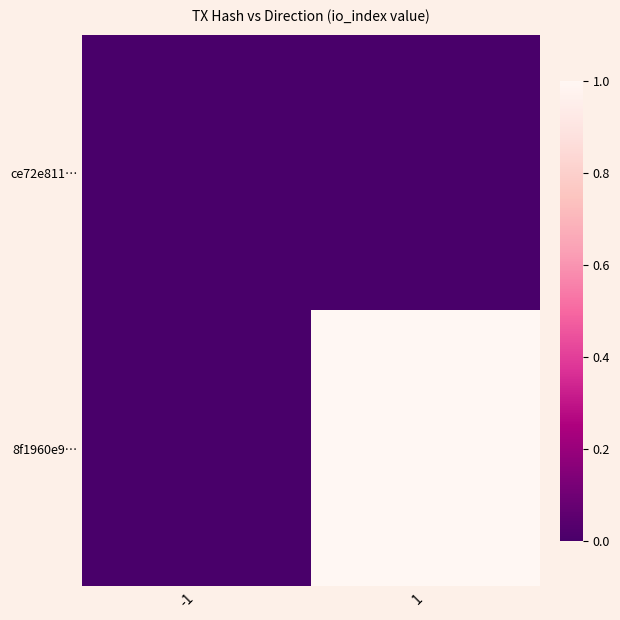

Reading right to left, list all the values displayed in this chart.

ce72e811…: 1=0	-1=0
8f1960e9…: 1=1	-1=0